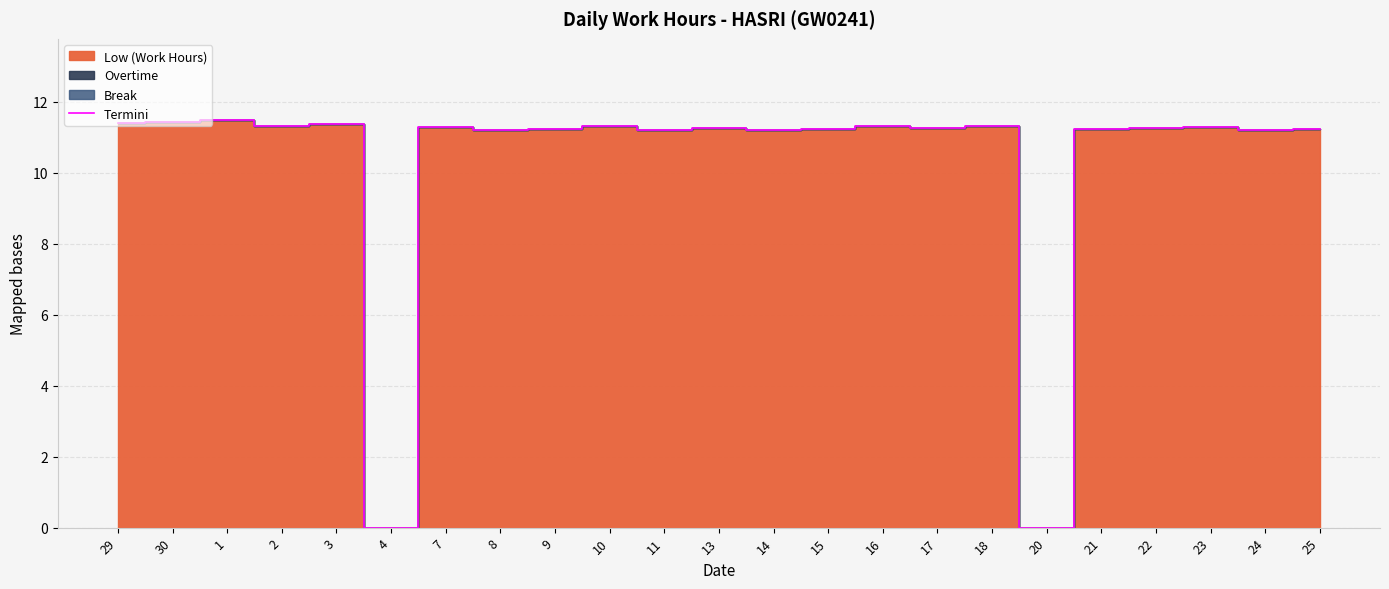

The chart shows a value of 20.2 at 25. True or false?

False